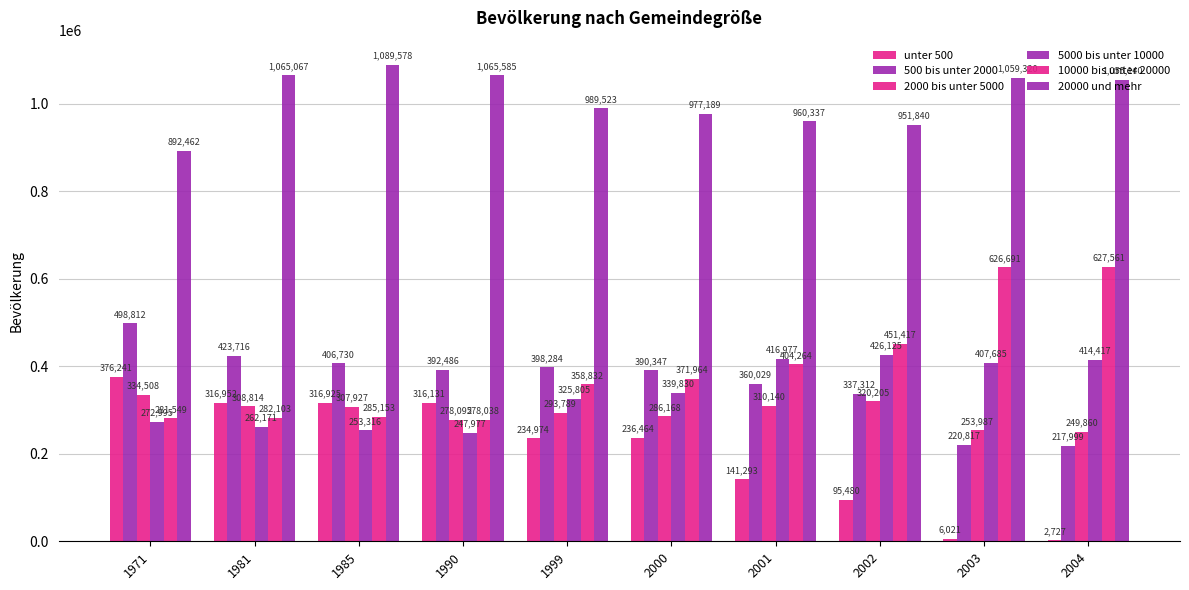

What is the average value of the unter 500 series?

204321